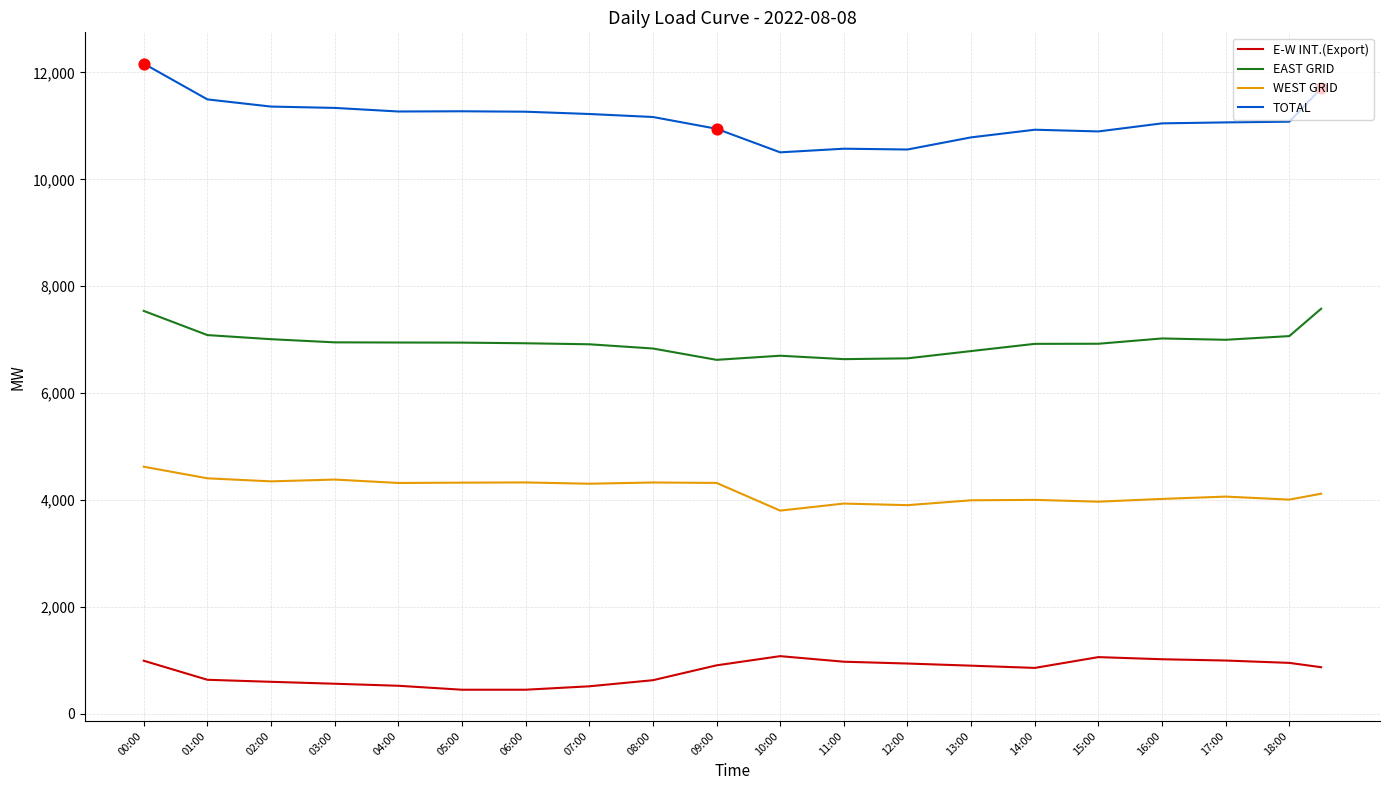

Rank the series by their average value, from highest to lowest.

TOTAL, EAST GRID, WEST GRID, E-W INT.(Export)